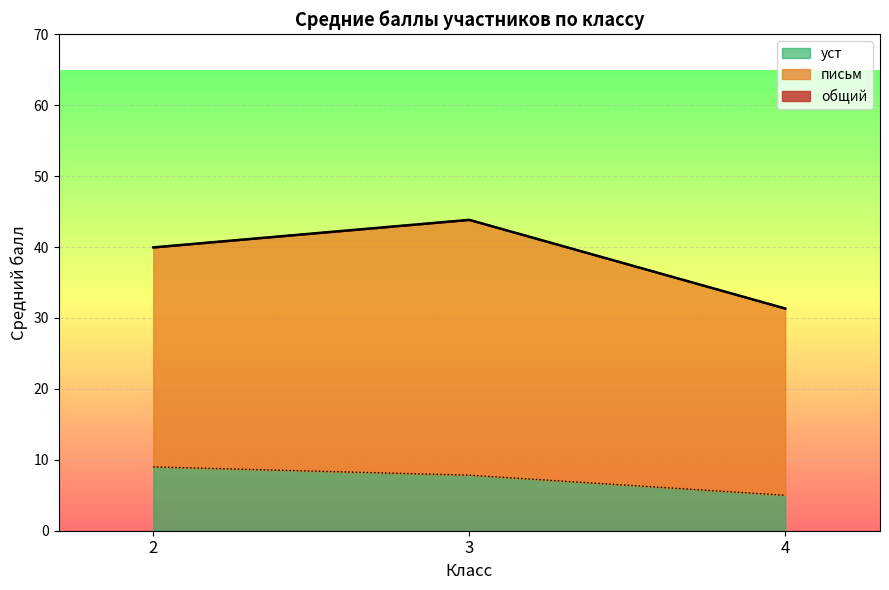

The value of уст at 4 is 5.0. True or false?

True